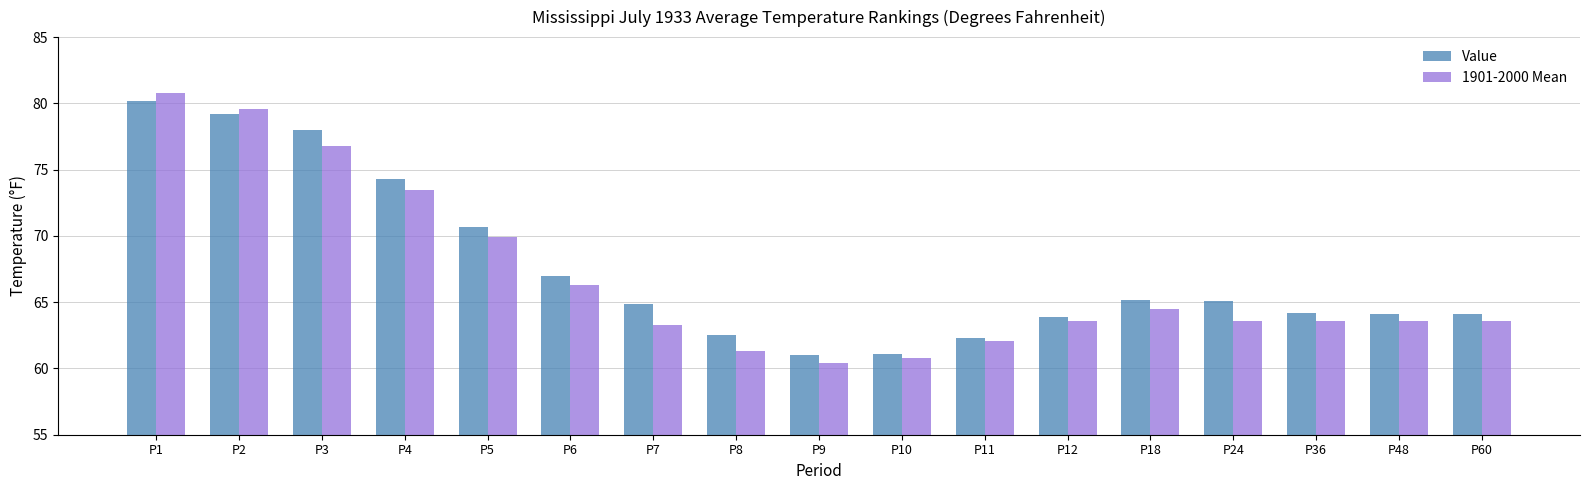

Which series has the largest total across all categories?

Value